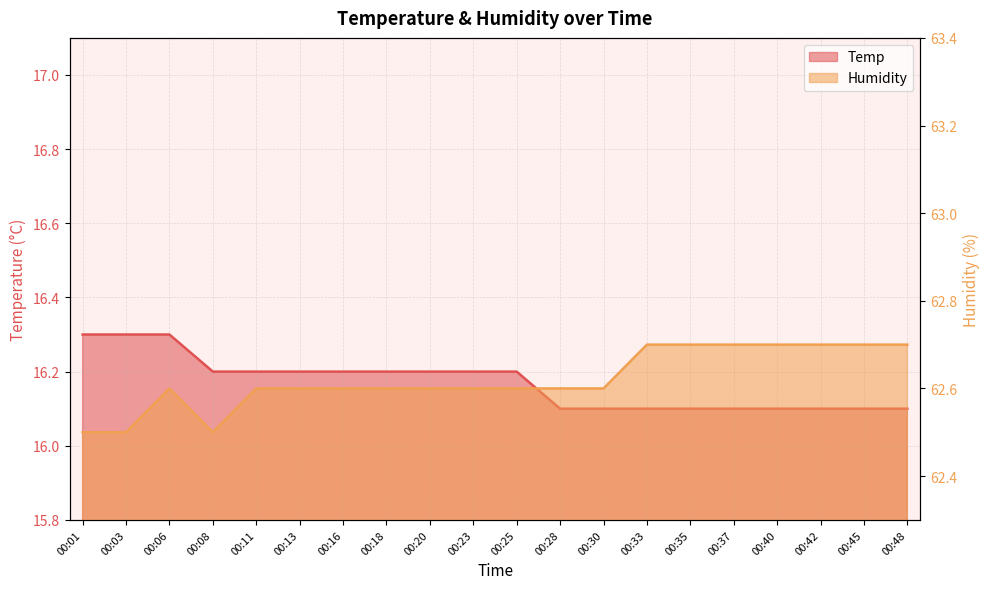

Which category has the lowest value in the Humidity series?

00:01